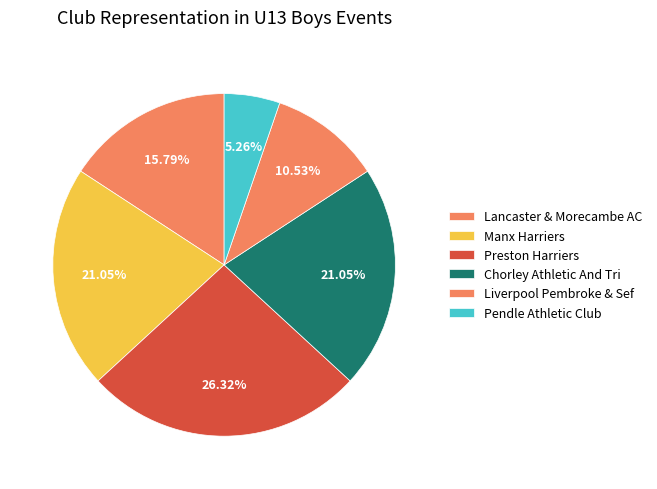

Does Preston Harriers account for over 50% of the chart?

No